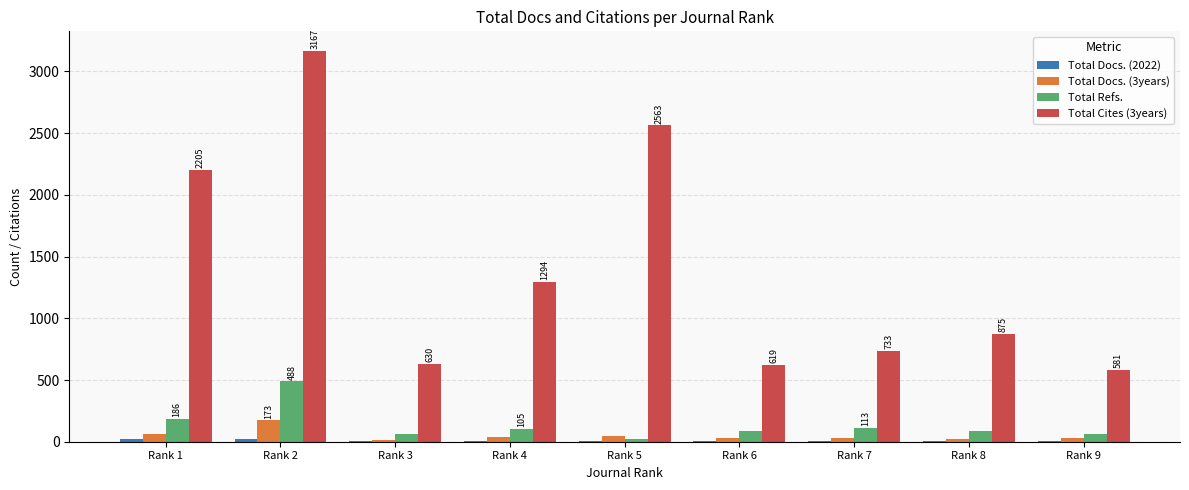

At which category is the sum across all series the highest?

Rank 2